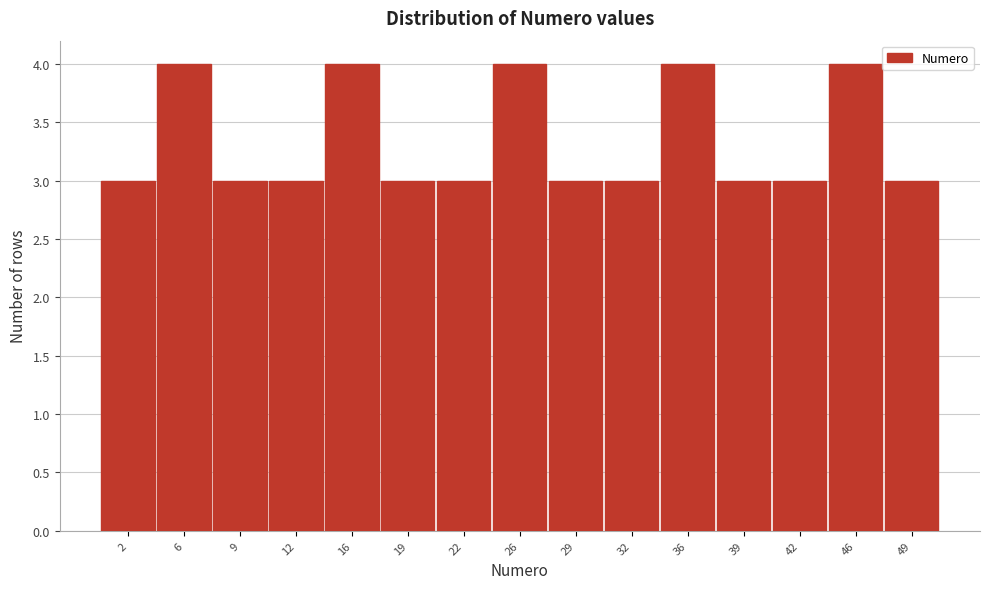

What is the height of the bar covering 40.5 to 44.0 on the x-axis? Neither the bar edges nor the heights are printed on the chart, so give them approximately, as read against the axes.

3